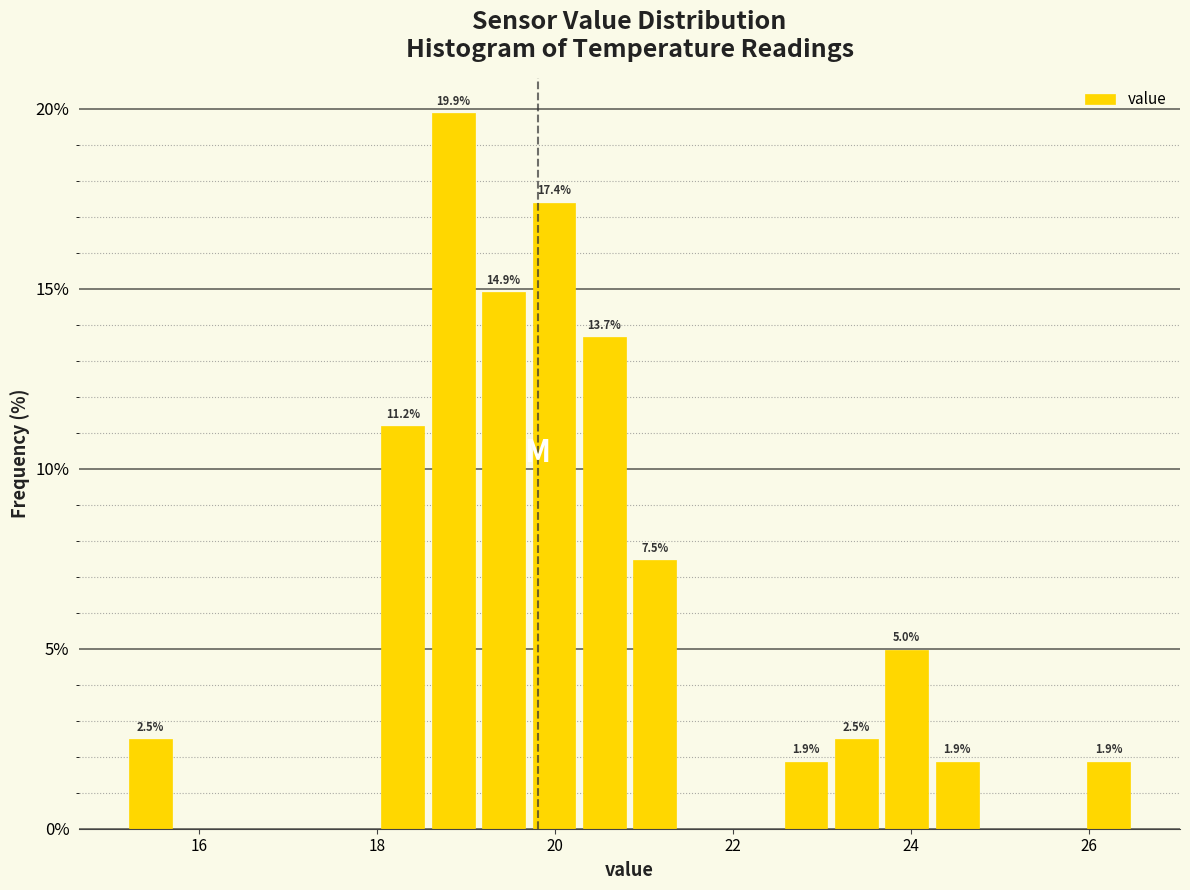

Around what value on the x-axis is the tallest bar? Give the approximate position of its centre, as read against the axis.

18.8